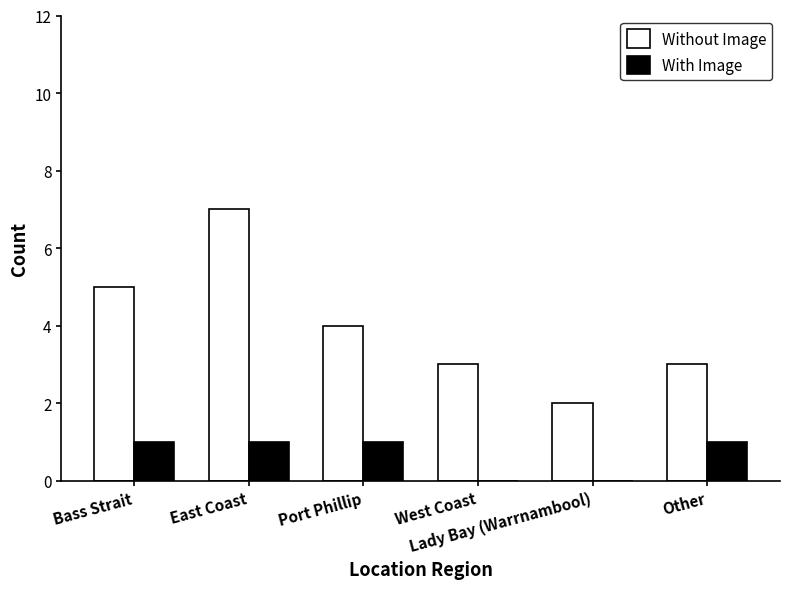

At which category does the chart reach its peak across all series?

East Coast